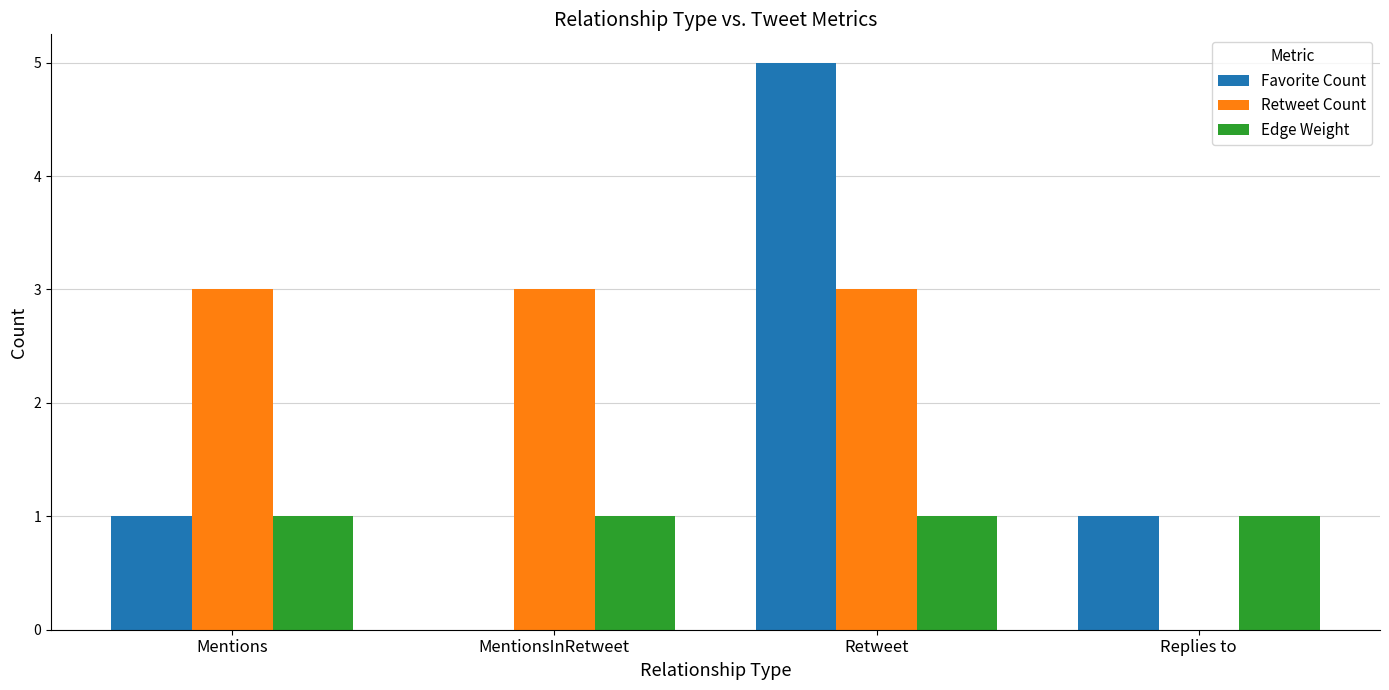

Is the value of Retweet Count at MentionsInRetweet greater than the value of Edge Weight at Retweet?

Yes